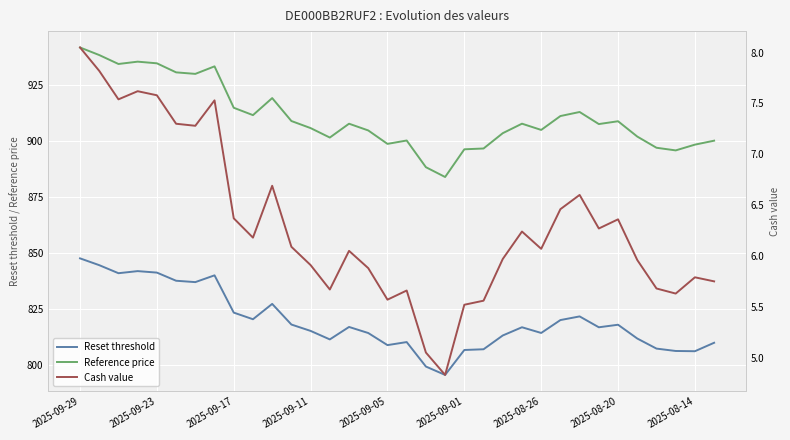

True or false: Reset threshold and Reference price intersect in this chart.

False